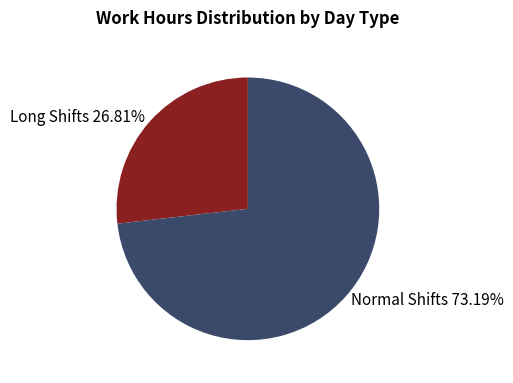

Between Normal Shifts 73.19% and Long Shifts 26.81%, which is larger?

Normal Shifts 73.19%